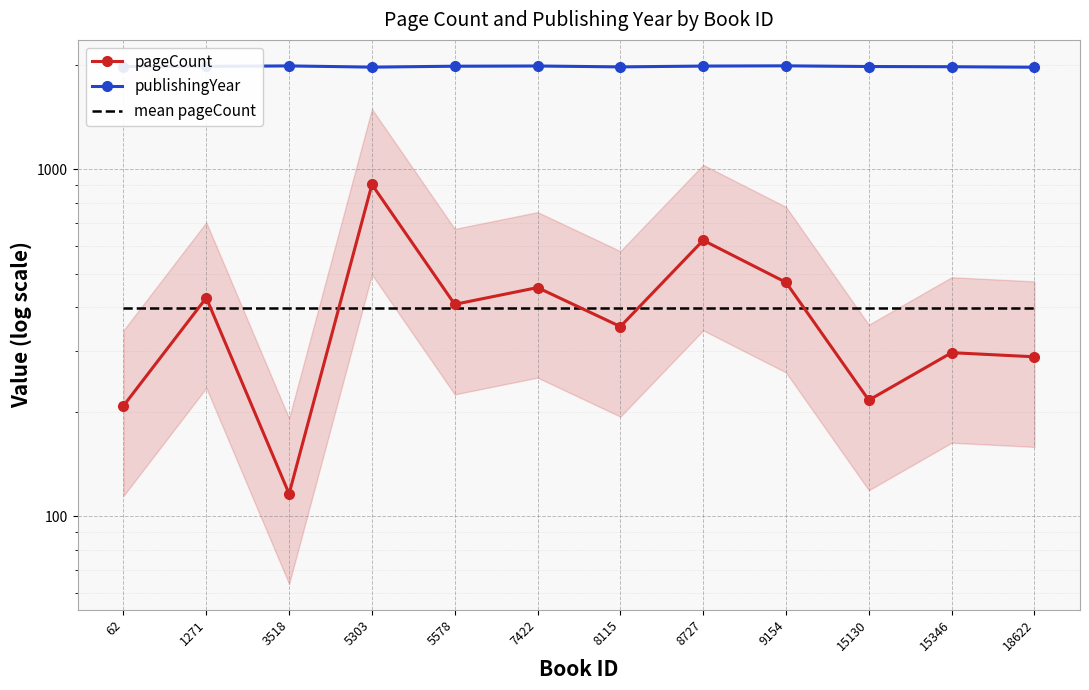

Reading right to left, transcribe all the data shown in this chart.

pageCount: 18622=288.0	15346=296.0	15130=216.0	9154=472.0	8727=624.0	8115=352.0	7422=456.0	5578=408.0	5303=904.0	3518=116.0	1271=426.0	62=208.0
publishingYear: 18622=1969.0	15346=1975.0	15130=1978.0	9154=1987.0	8727=1984.0	8115=1973.0	7422=1985.0	5578=1982.0	5303=1970.0	3518=1986.0	1271=1980.0	62=1978.0
mean pageCount: 18622=397.2	15346=397.2	15130=397.2	9154=397.2	8727=397.2	8115=397.2	7422=397.2	5578=397.2	5303=397.2	3518=397.2	1271=397.2	62=397.2